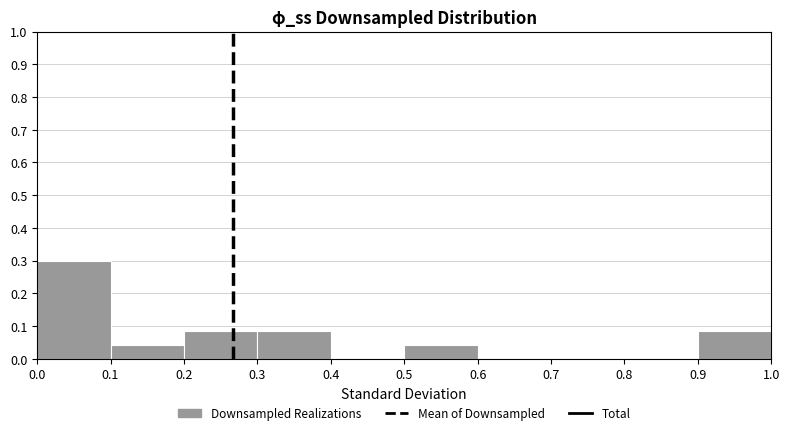

How tall is the bar that spans 0.9 to 1.0 on the x-axis? The values are not printed on the chart, so give them approximately, as read against the axis.

0.09